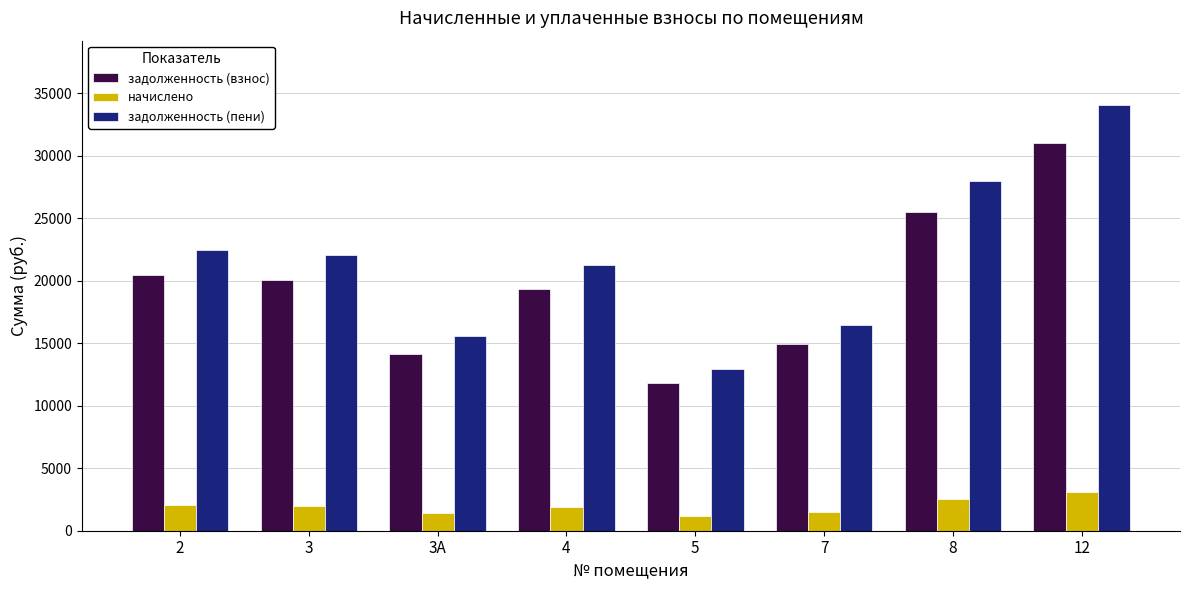

What is the difference between the second highest and second lowest values in the задолженность (пени) series?

12438.2